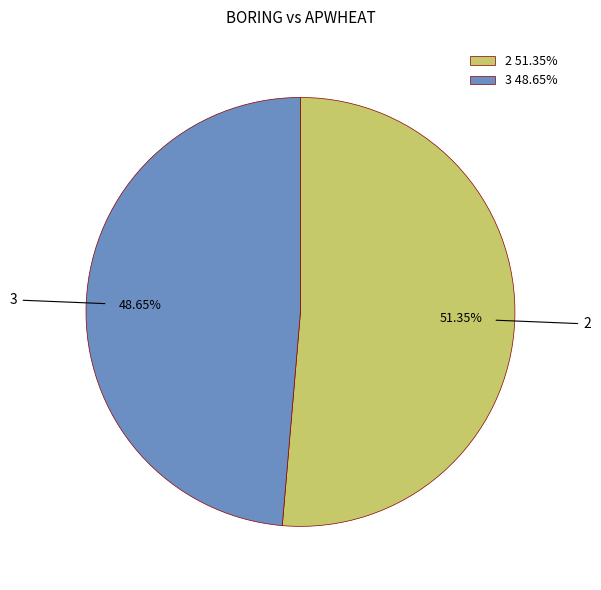

Does any single category account for the majority?

Yes